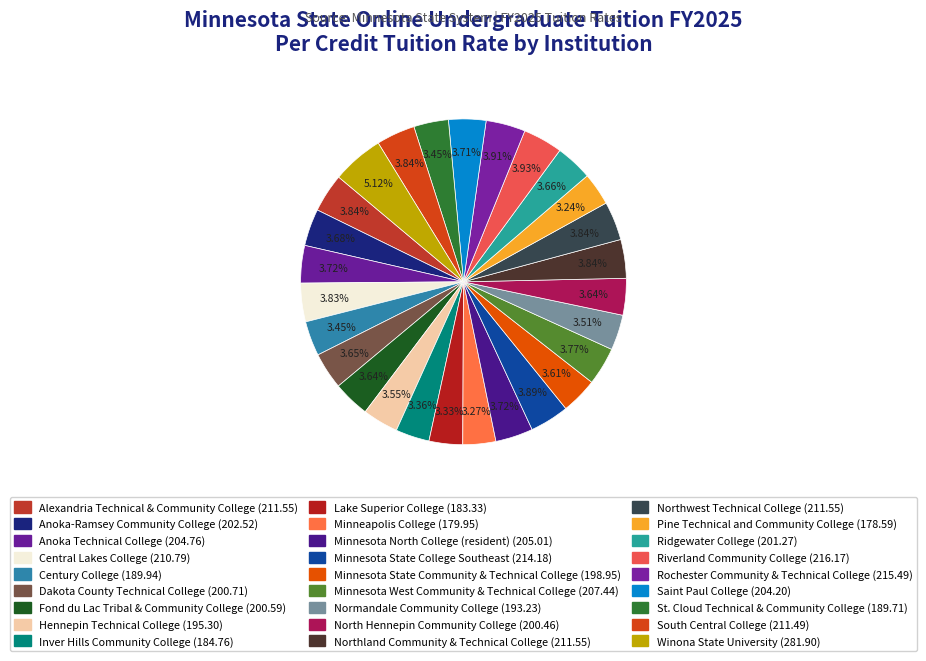

What is the change in value from Ridgewater College to Rochester Community & Technical College?

+14.2